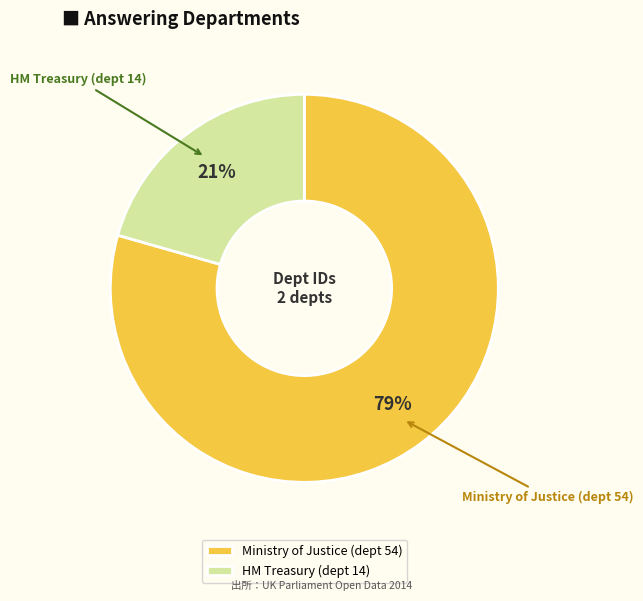

Is the sum of HM Treasury (dept 14) and Ministry of Justice (dept 54) greater than half?

Yes